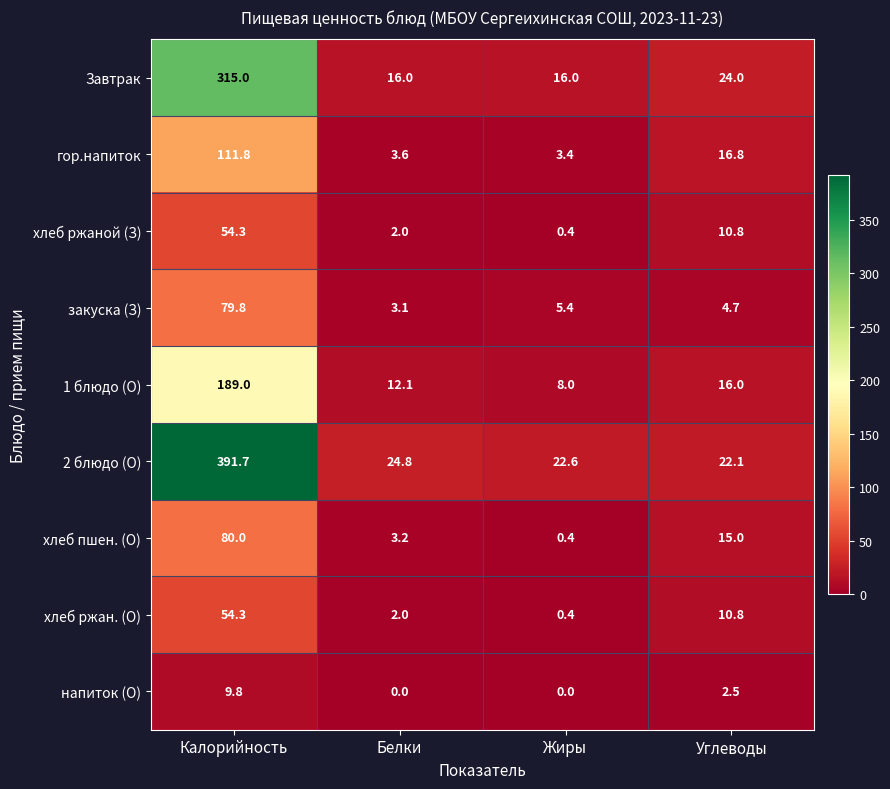

Between Калорийность and Белки, which series saw the biggest shift?

2 блюдо (О)